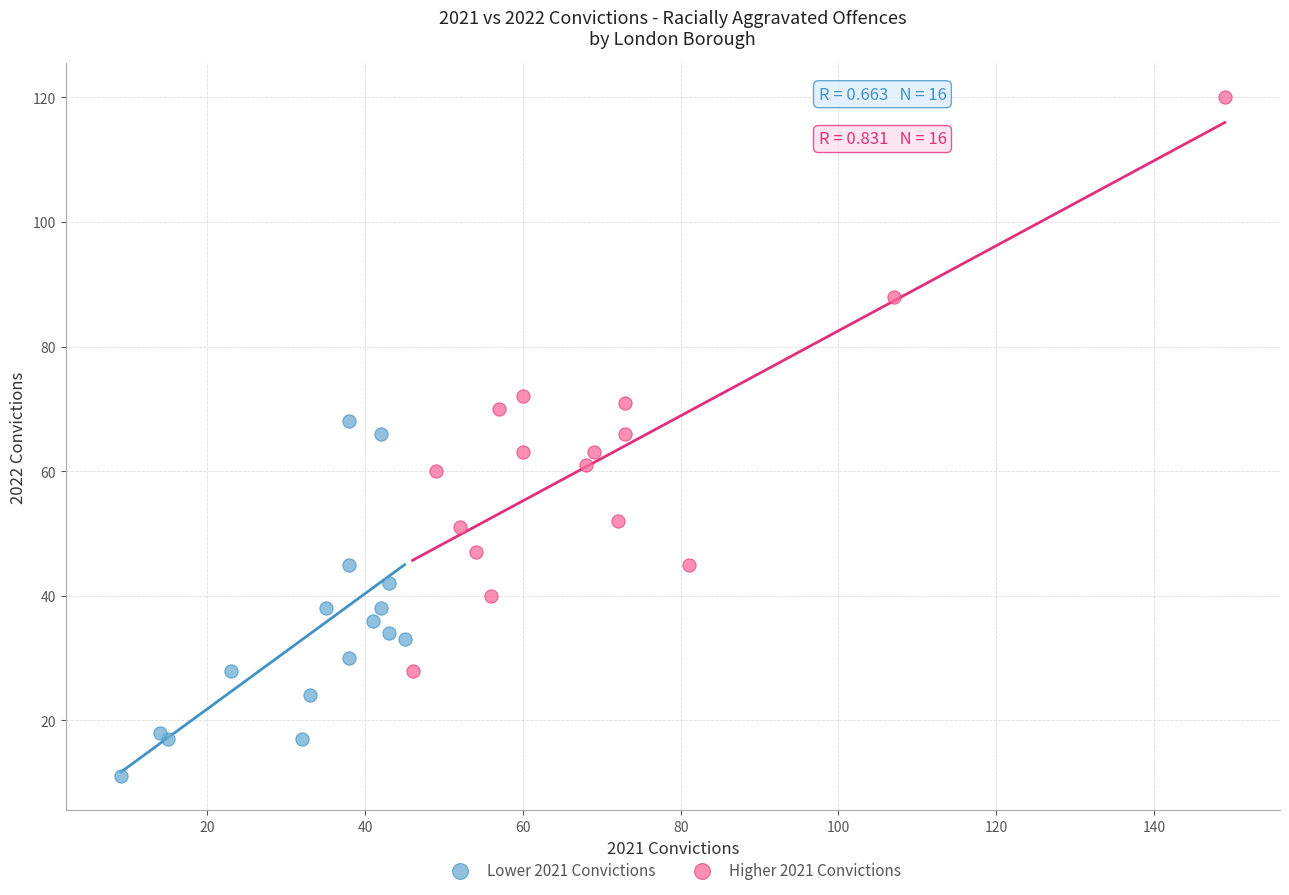

Which series reaches the minimum Y coordinate?

Lower 2021 Convictions